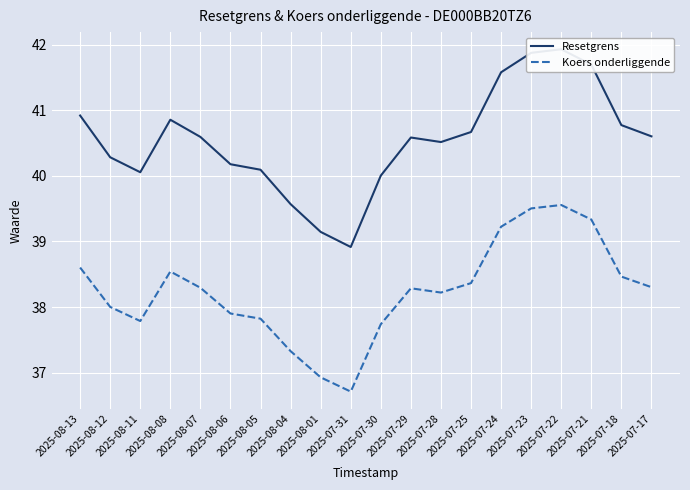

Reading right to left, list all the values displayed in this chart.

Resetgrens: 2025-07-17=40.6	2025-07-18=40.8	2025-07-21=41.7	2025-07-22=41.9	2025-07-23=41.9	2025-07-24=41.6	2025-07-25=40.7	2025-07-28=40.5	2025-07-29=40.6	2025-07-30=40.0	2025-07-31=38.9	2025-08-01=39.1	2025-08-04=39.6	2025-08-05=40.1	2025-08-06=40.2	2025-08-07=40.6	2025-08-08=40.9	2025-08-11=40.1	2025-08-12=40.3	2025-08-13=40.9
Koers onderliggende: 2025-07-17=38.3	2025-07-18=38.5	2025-07-21=39.3	2025-07-22=39.6	2025-07-23=39.5	2025-07-24=39.2	2025-07-25=38.4	2025-07-28=38.2	2025-07-29=38.3	2025-07-30=37.7	2025-07-31=36.7	2025-08-01=36.9	2025-08-04=37.3	2025-08-05=37.8	2025-08-06=37.9	2025-08-07=38.3	2025-08-08=38.5	2025-08-11=37.8	2025-08-12=38.0	2025-08-13=38.6